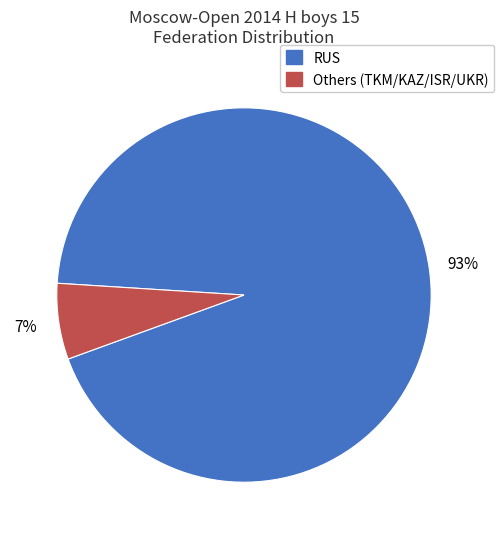

Does any single category account for the majority?

Yes